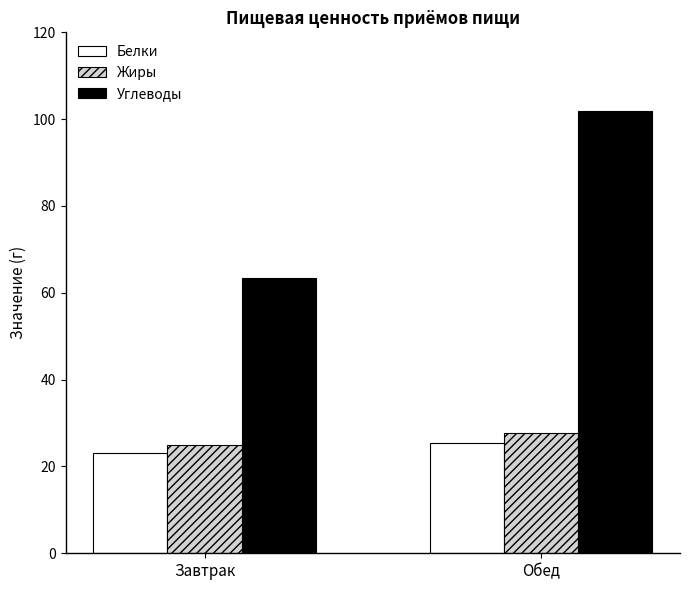

Rank the series by their maximum value, from lowest to highest.

Белки, Жиры, Углеводы